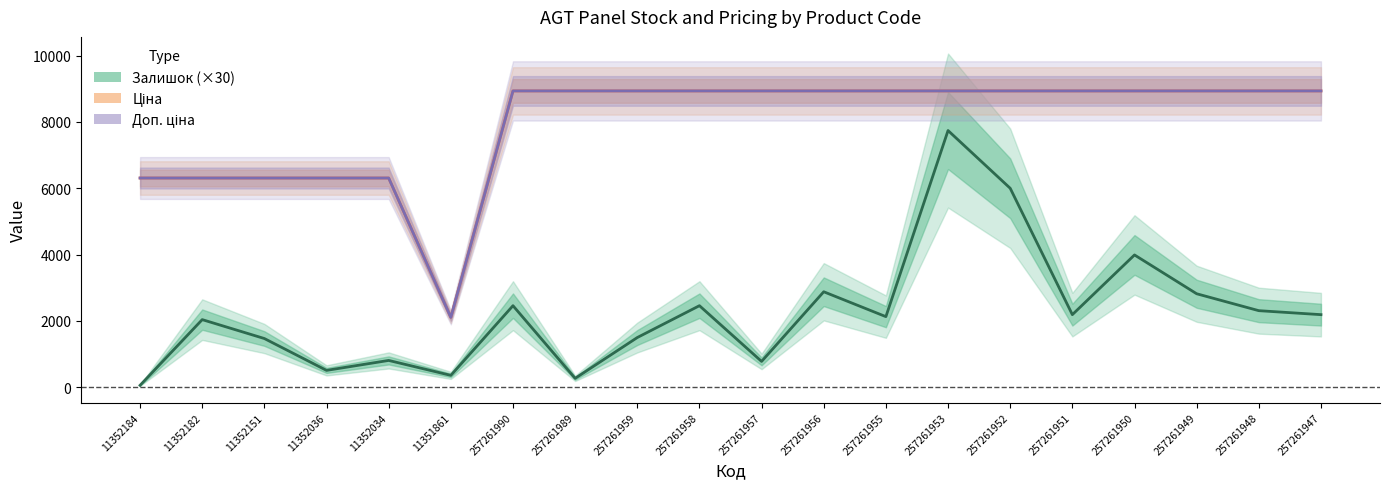

Reading right to left, transcribe all the data shown in this chart.

Залишок (×30): 257261947=2190.0	257261948=2310.0	257261949=2820.0	257261950=3990.0	257261951=2190.0	257261952=6000.0	257261953=7740.0	257261955=2130.0	257261956=2880.0	257261957=780.0	257261958=2460.0	257261959=1500.0	257261989=270.0	257261990=2460.0	11351861=360.0	11352034=810.0	11352036=510.0	11352151=1470.0	11352182=2040.0	11352184=60.0
Ціна: 257261947=8934.1	257261948=8934.1	257261949=8934.1	257261950=8934.1	257261951=8934.1	257261952=8934.1	257261953=8934.1	257261955=8934.1	257261956=8934.1	257261957=8934.1	257261958=8934.1	257261959=8934.1	257261989=8934.1	257261990=8934.1	11351861=2108.4	11352034=6308.8	11352036=6308.8	11352151=6308.8	11352182=6308.8	11352184=6308.8
Доп. ціна: 257261947=8934.1	257261948=8934.1	257261949=8934.1	257261950=8934.1	257261951=8934.1	257261952=8934.1	257261953=8934.1	257261955=8934.1	257261956=8934.1	257261957=8934.1	257261958=8934.1	257261959=8934.1	257261989=8934.1	257261990=8934.1	11351861=2108.0	11352034=6308.8	11352036=6308.8	11352151=6308.8	11352182=6308.8	11352184=6308.8